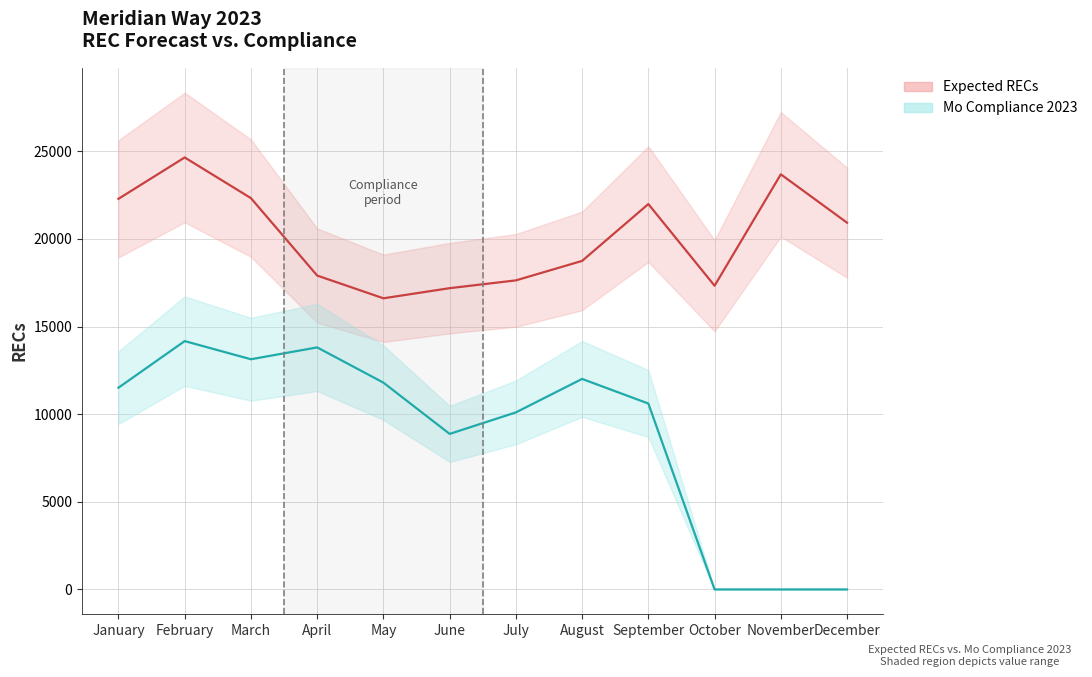

True or false: Expected RECs and Mo Compliance 2023 cross at least once.

False